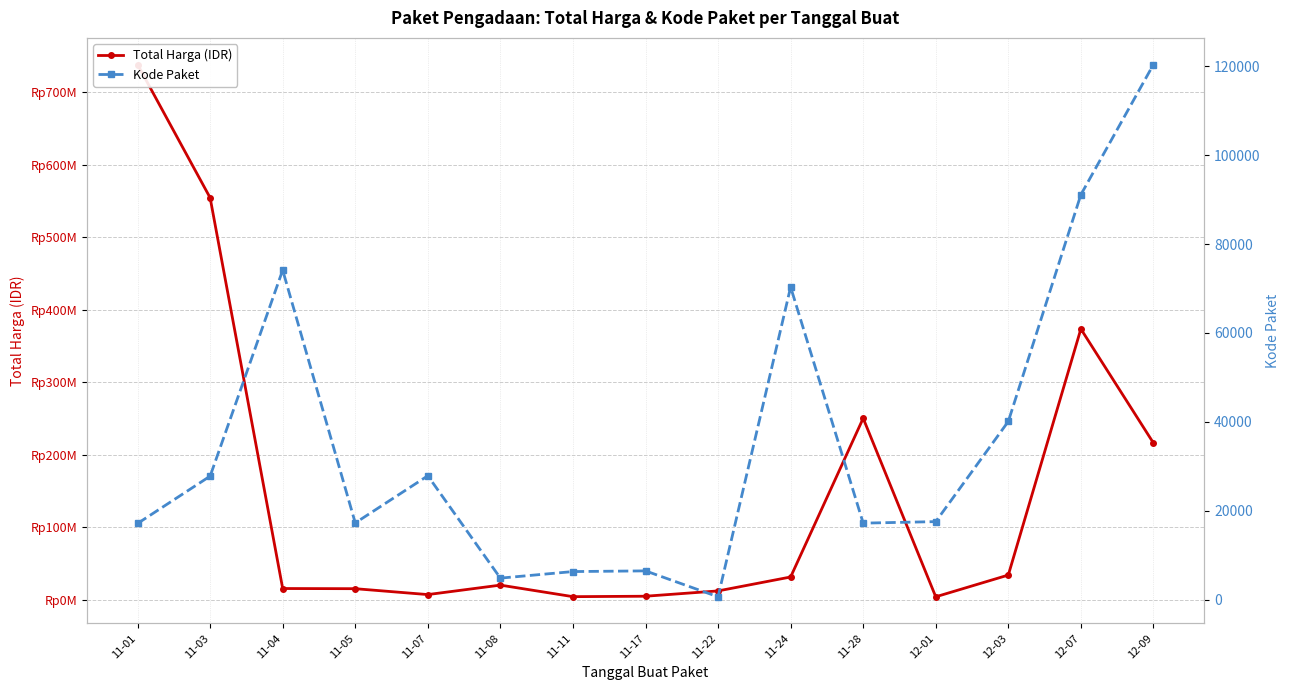

What is the label of the 6th point from the right?

11-24